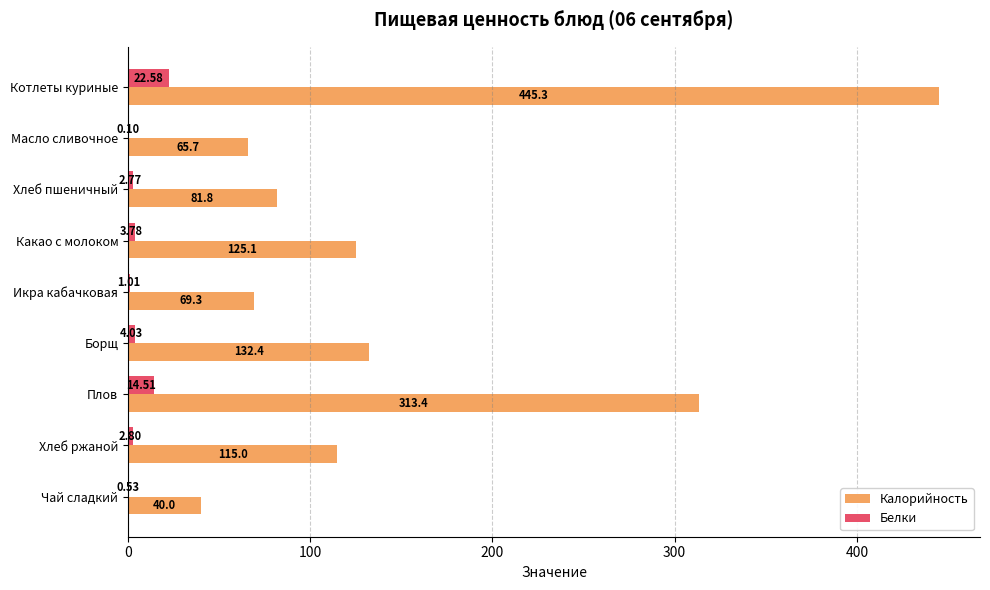

What are all the series names shown in the legend?

Калорийность, Белки